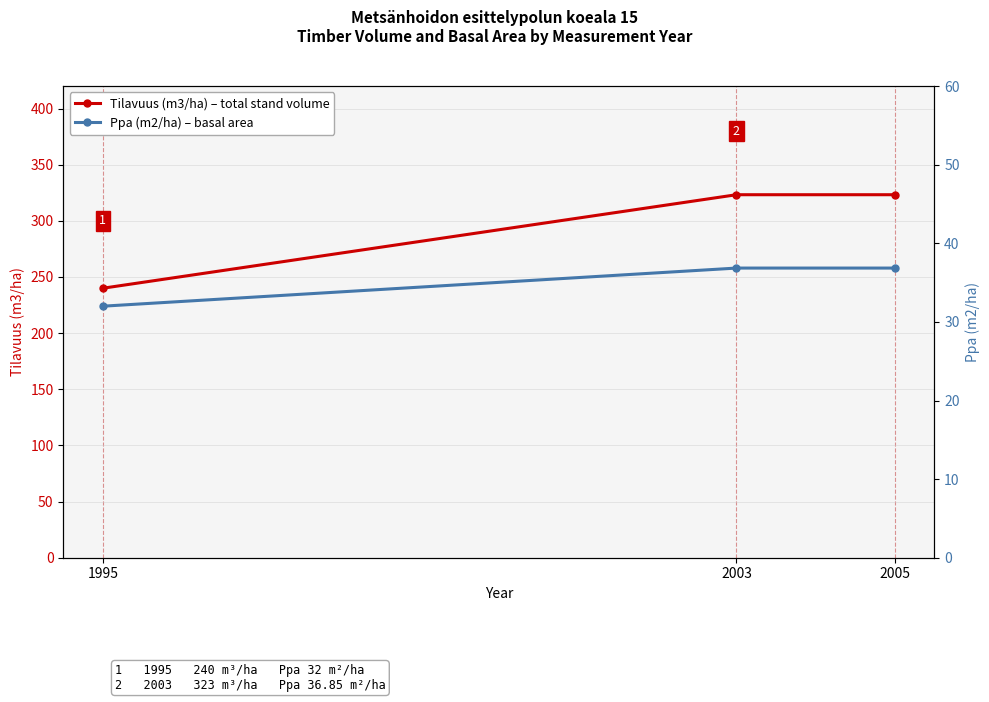

Reading left to right, list all the values displayed in this chart.

Tilavuus (m3/ha) – total stand volume: 1995=240.0	2003=323.3	2005=323.3
Ppa (m2/ha) – basal area: 1995=32.0	2003=36.9	2005=36.9